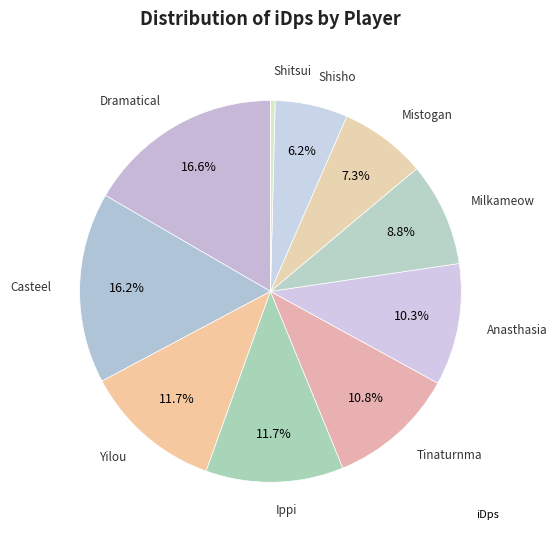

Count the number of slices in the pie.

10